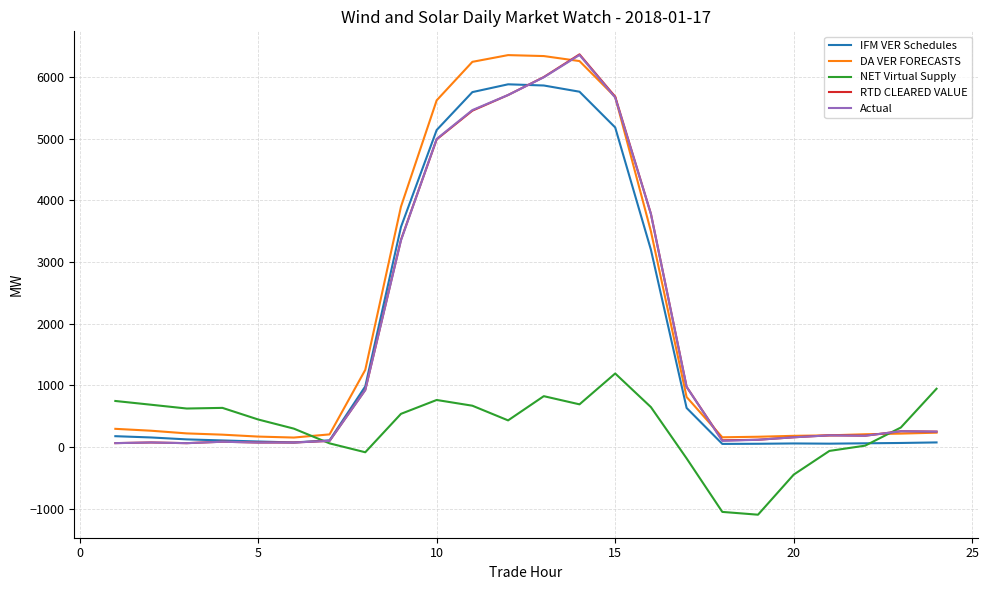

How many lines are shown in the chart?

5